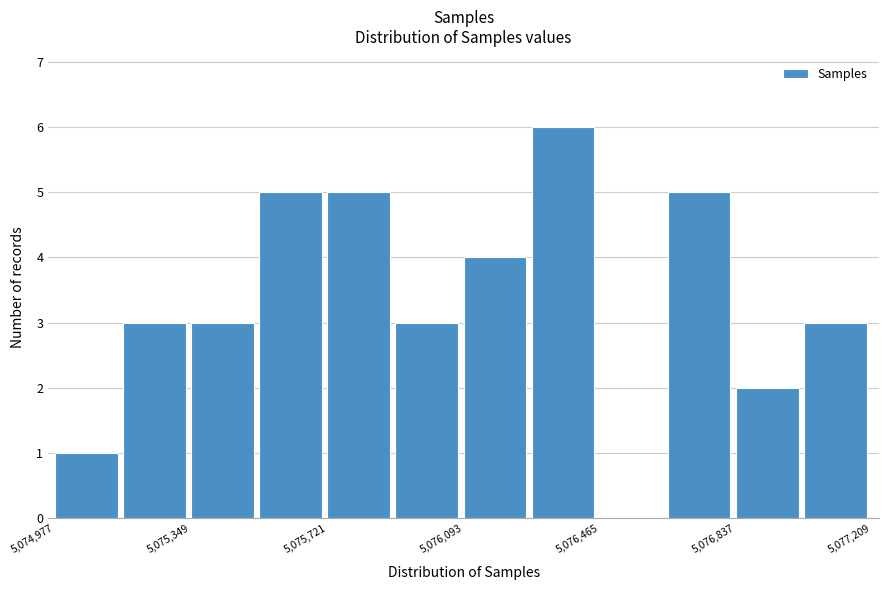

Around what value on the x-axis is the tallest bar? Give the approximate position of its centre, as read against the axis.

5076350